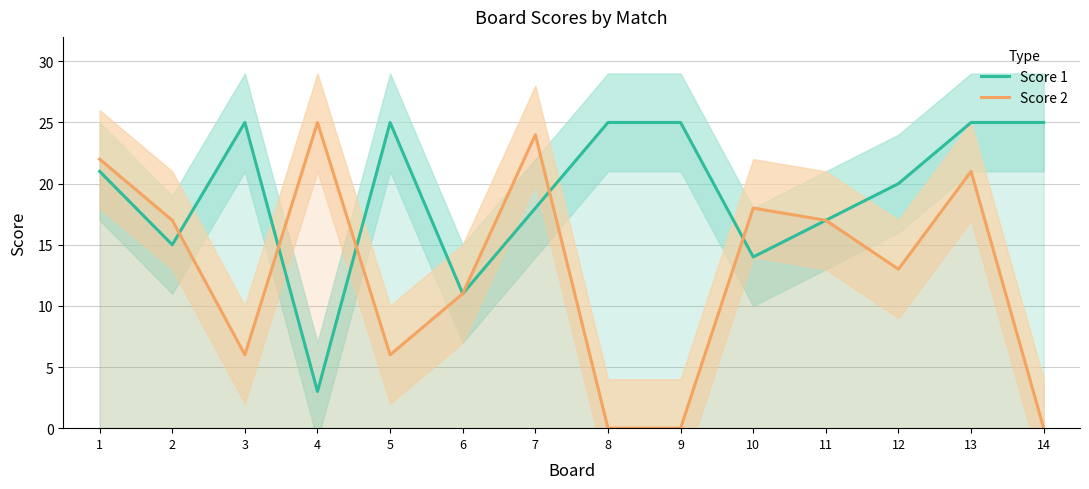

The value of Score 1 at 12 is 20. True or false?

True